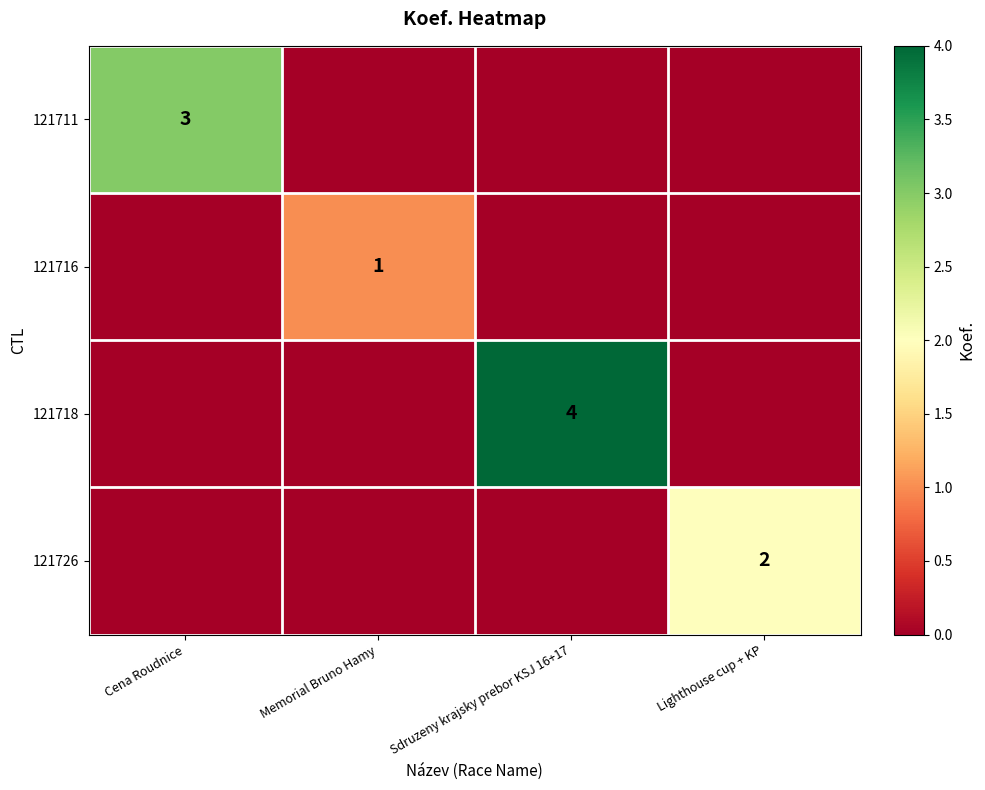

Is the value of 121711 at Cena Roudnice greater than the value of 121726 at Lighthouse cup + KP?

Yes